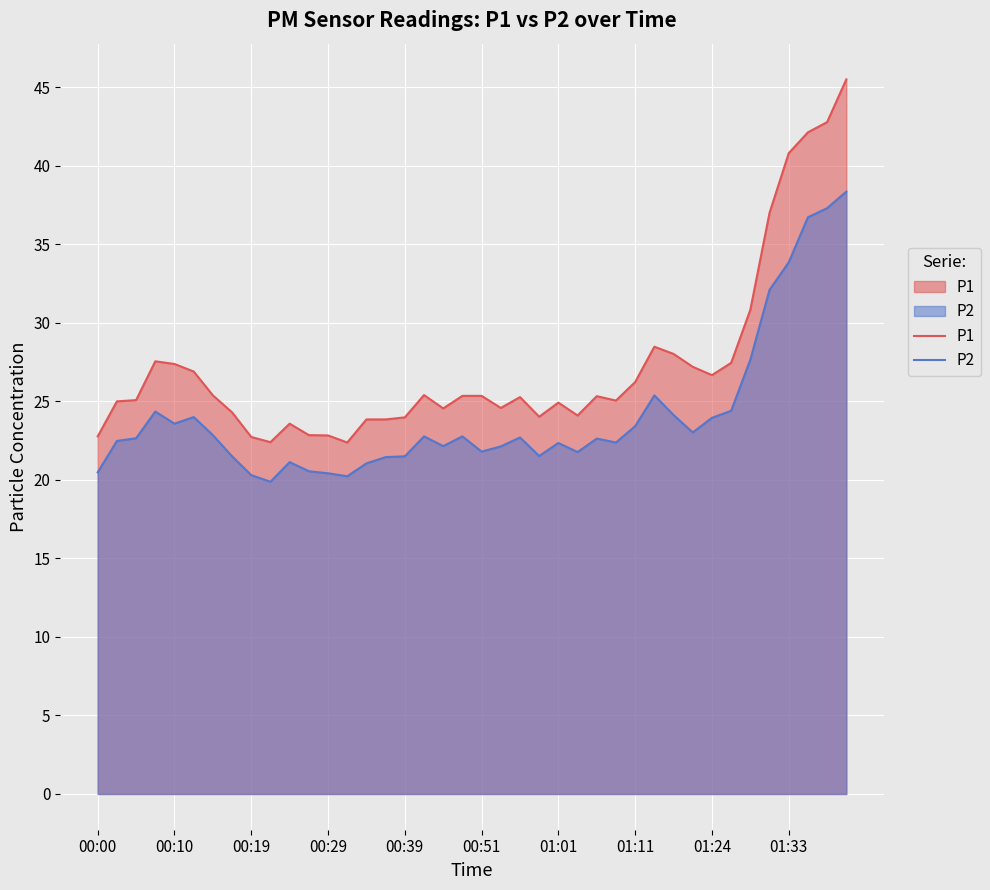

How many data points does each series have?

40